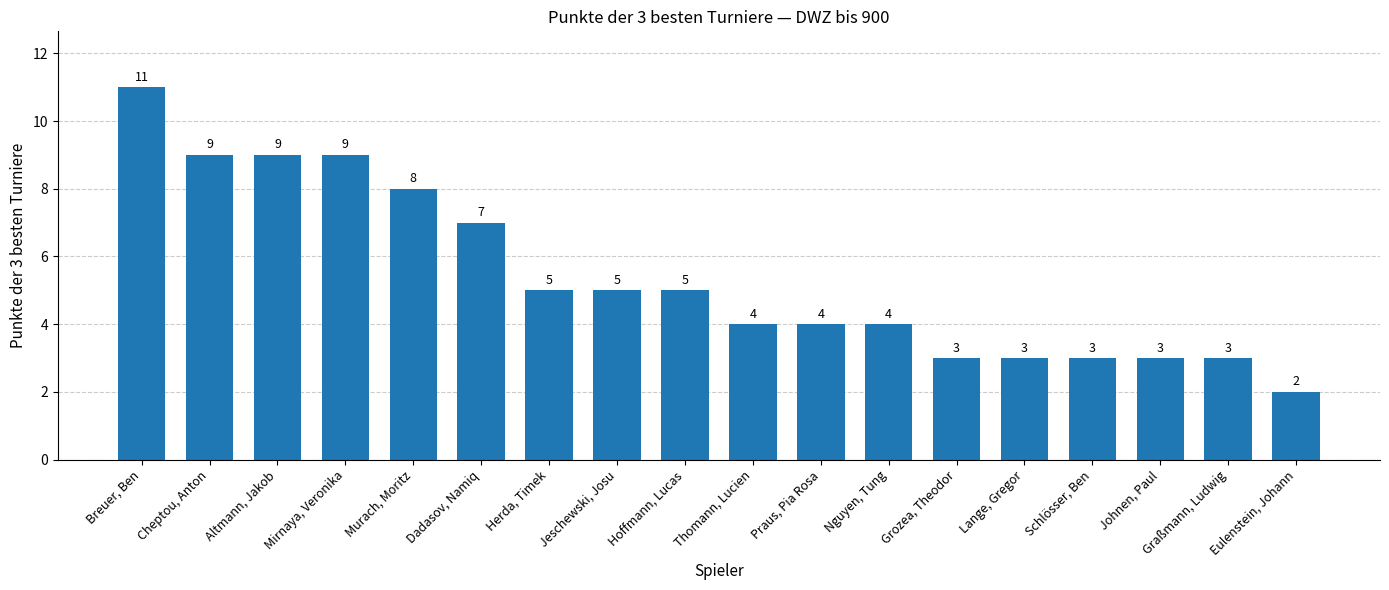

What is the smallest value displayed?

2